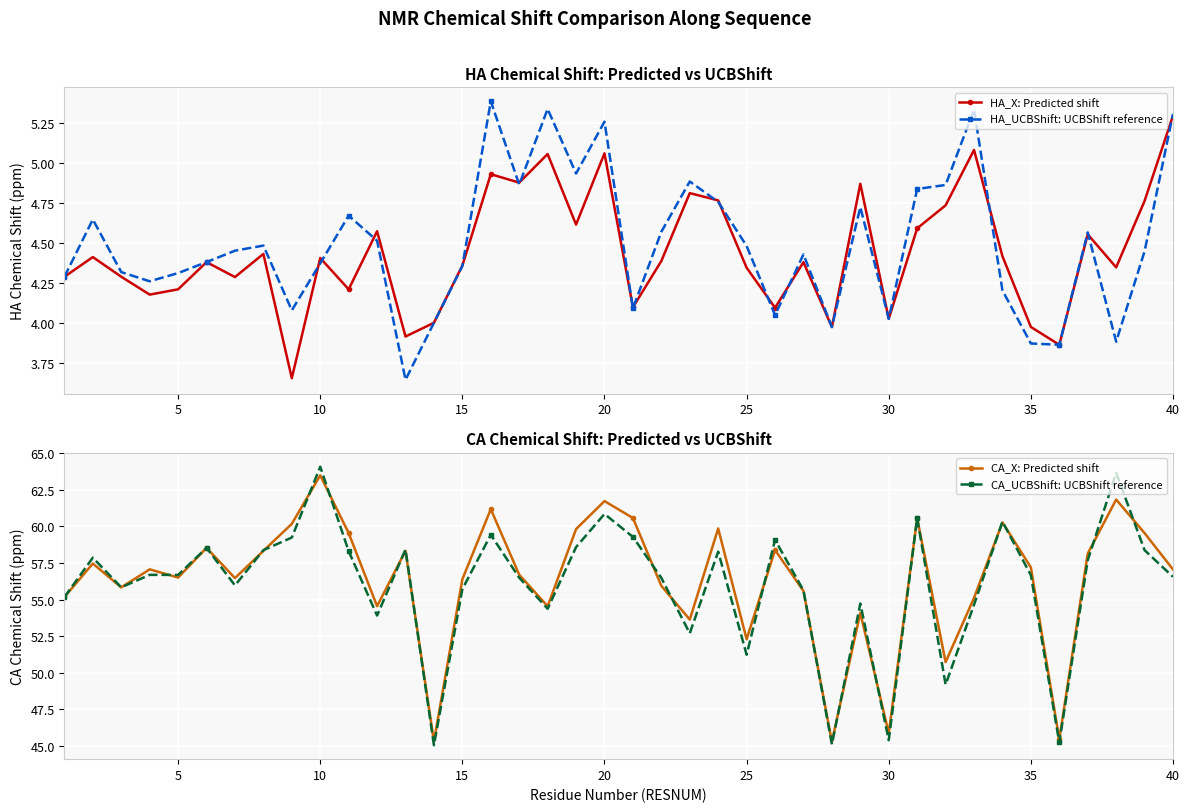

What is the difference between the maximum and minimum values in the CA_UCBShift: UCBShift reference series?

19.1